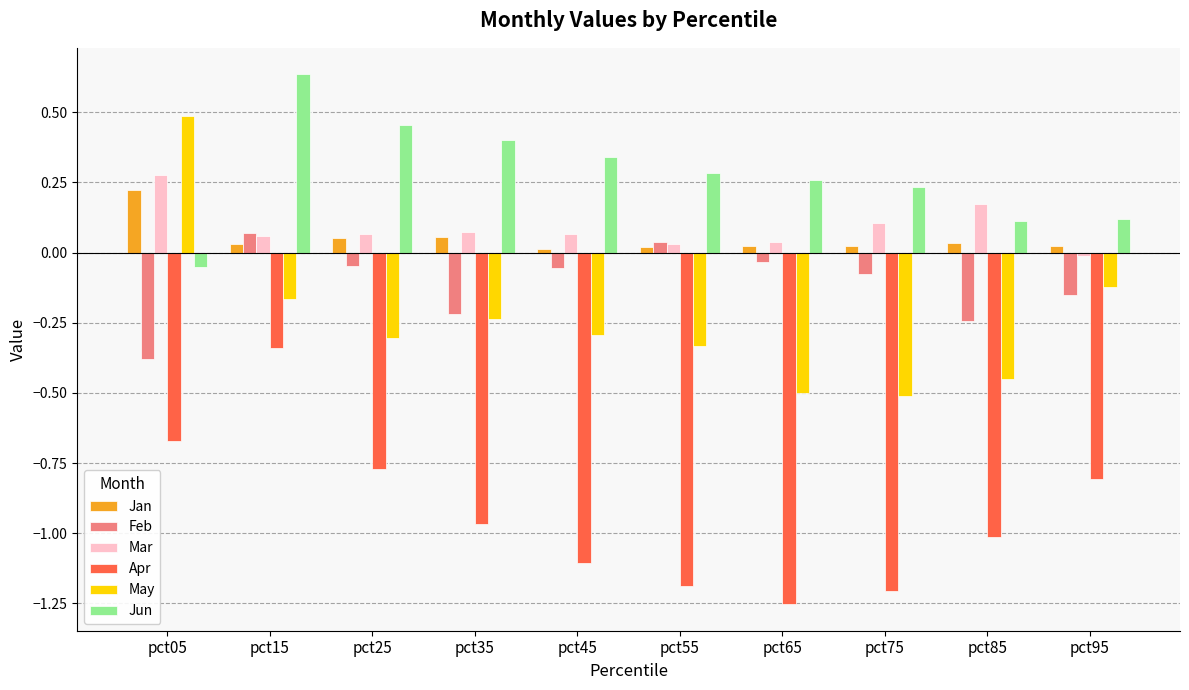

What is the difference between the maximum and minimum values in the May series?

1.0